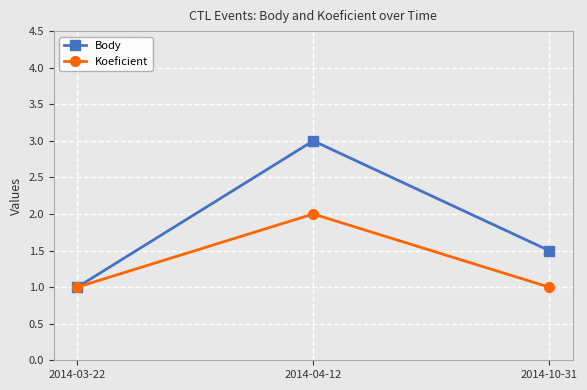

The value of Body at 2014-04-12 is 3.0. True or false?

True